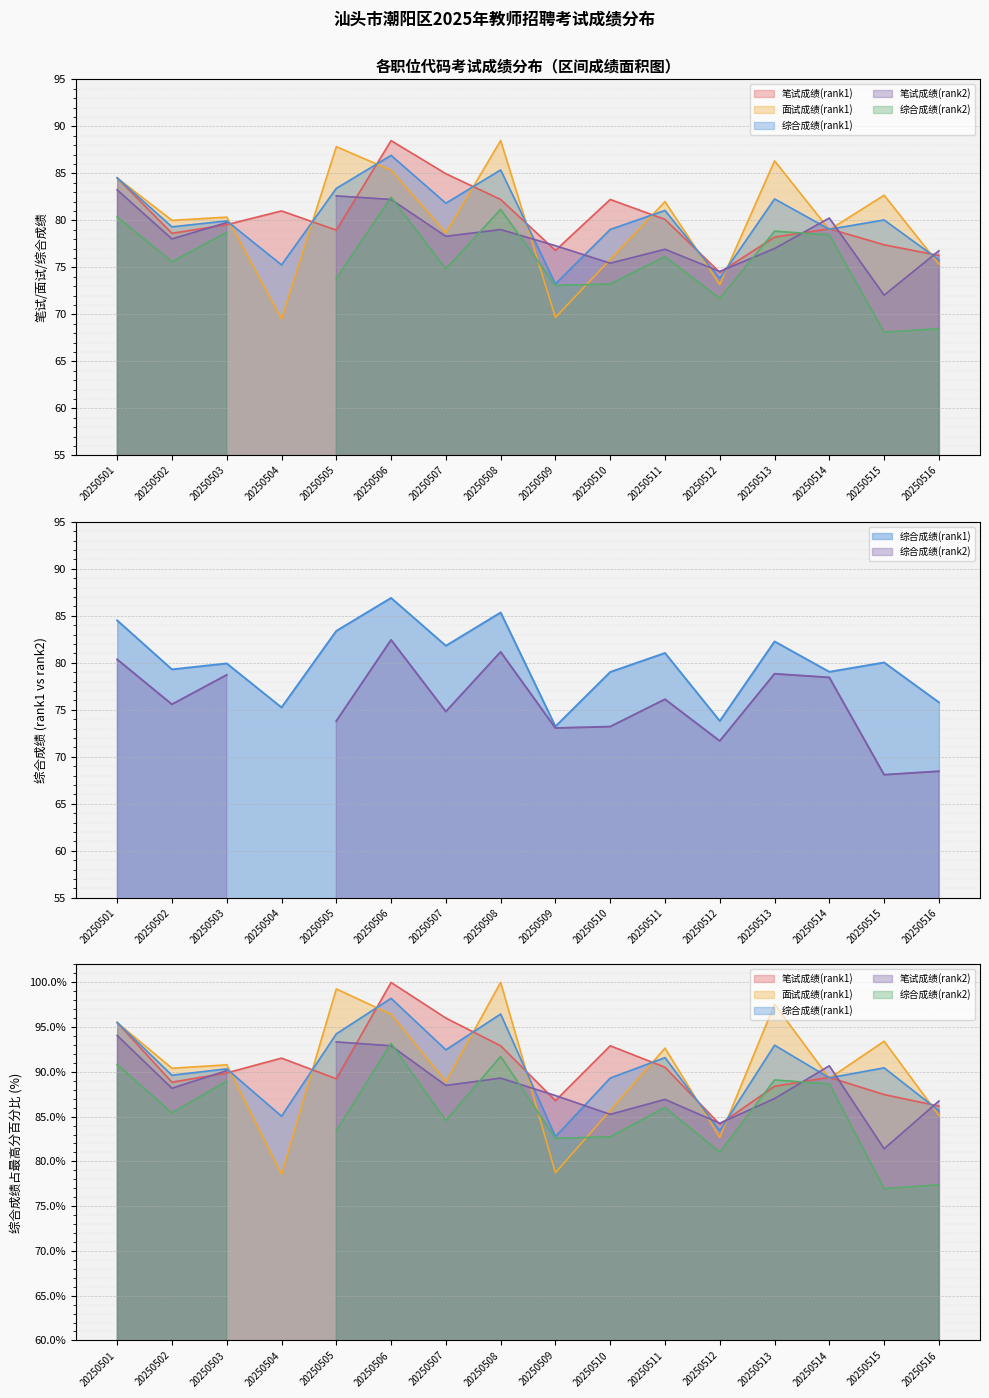

At which category is the sum across all series the highest?

20250506